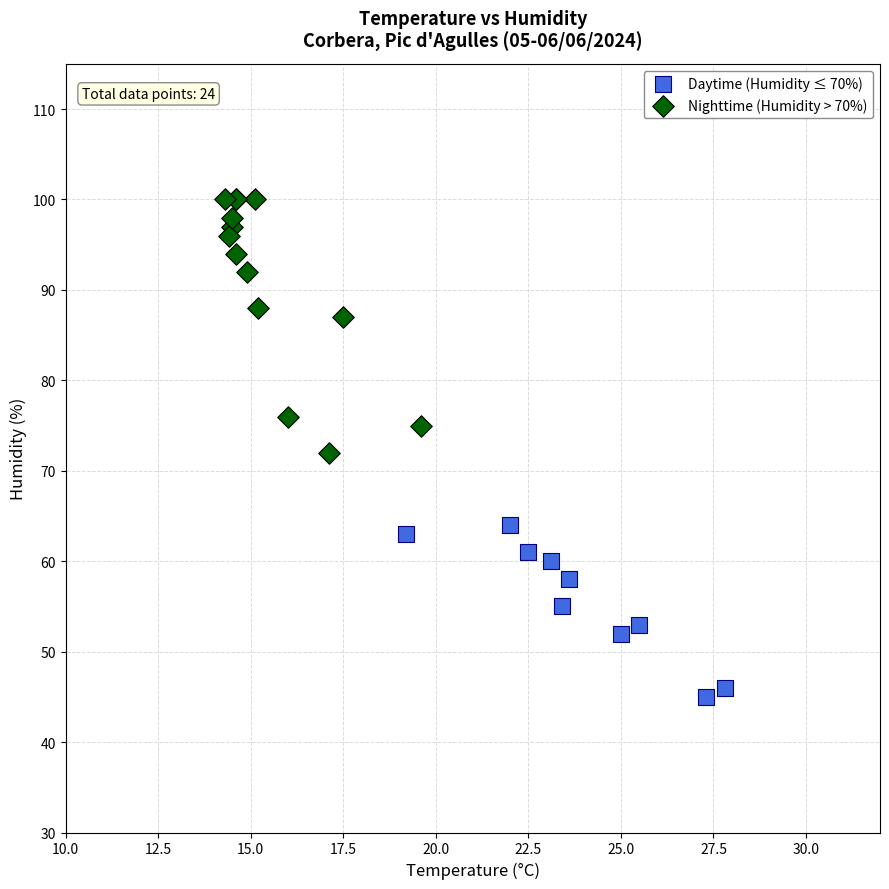

Which series has the largest Y range (max minus min)?

Nighttime (Humidity > 70%)